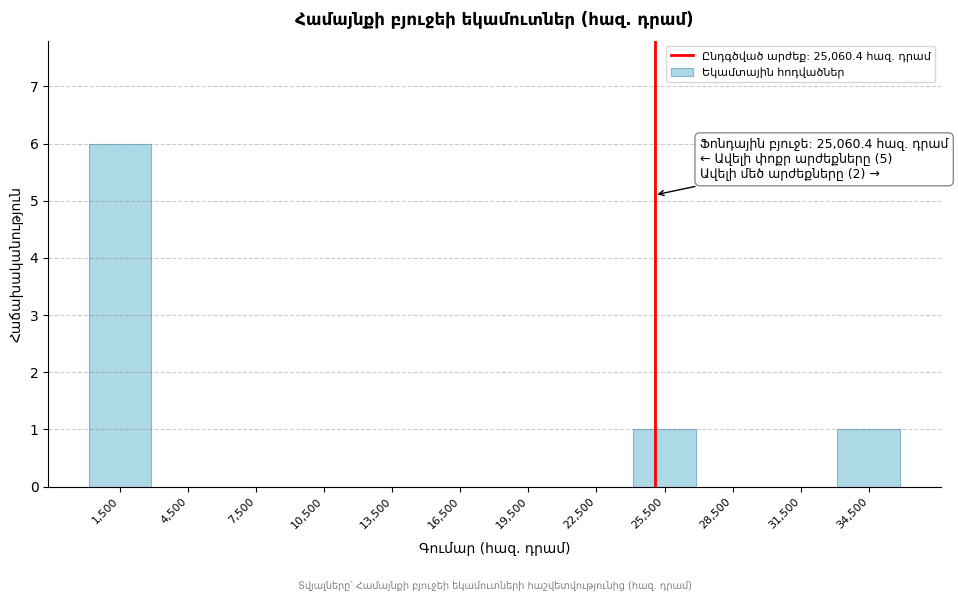

Over which range of the x-axis is the bar tallest?

0 to 3000